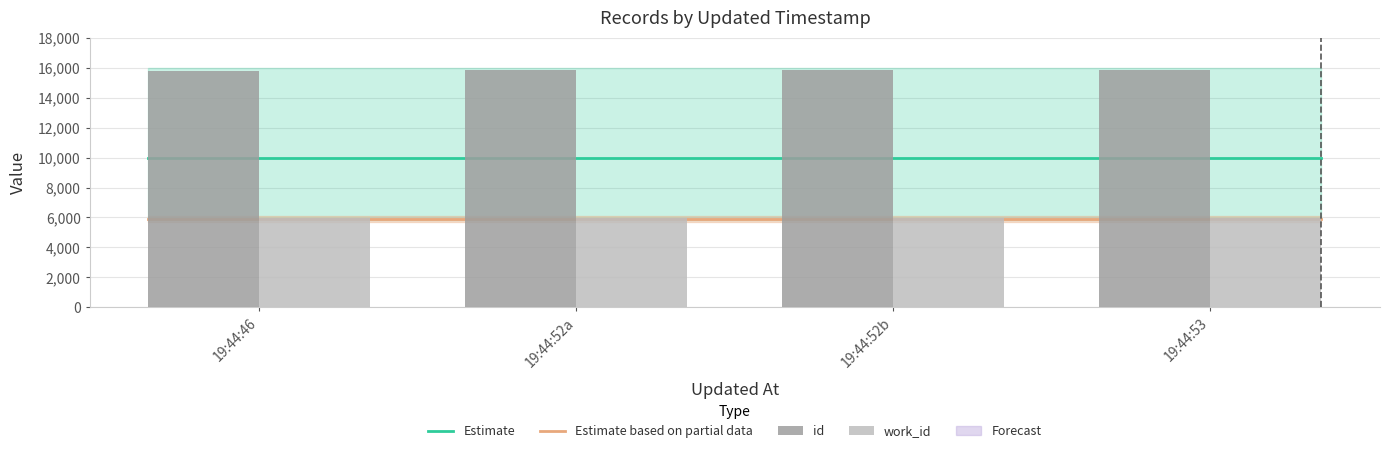

What value does the data have at 19:44:52b, to the nearest 5?

15850